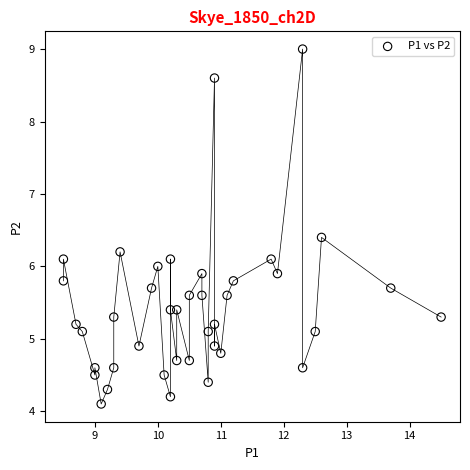

What is the range of X values (max minus min)?

6.0